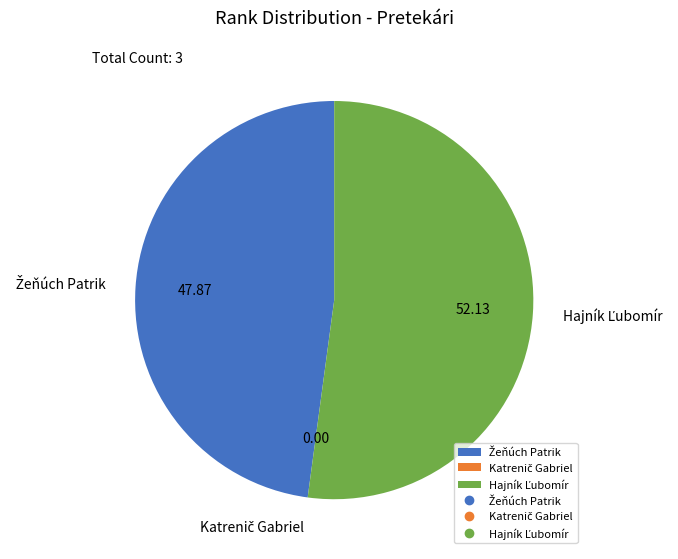

Does any single category account for the majority?

Yes